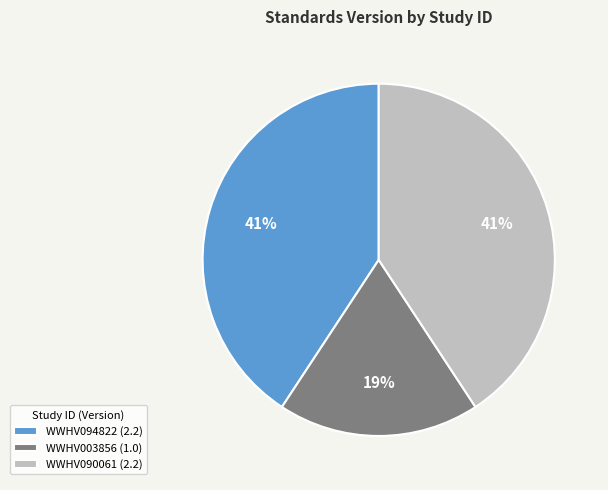

Is the sum of WWHV003856 and WWHV094822 greater than half?

Yes